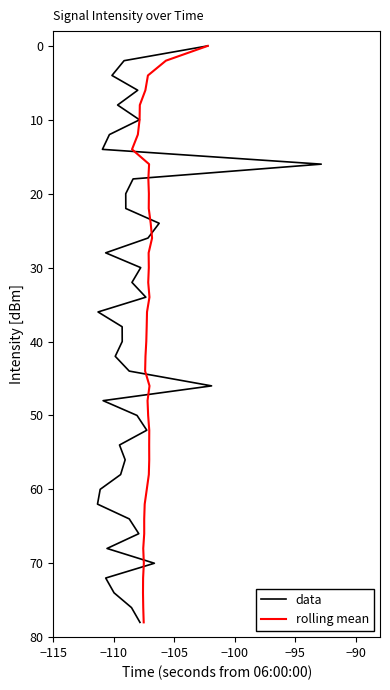

What are all the series names shown in the legend?

data, rolling mean